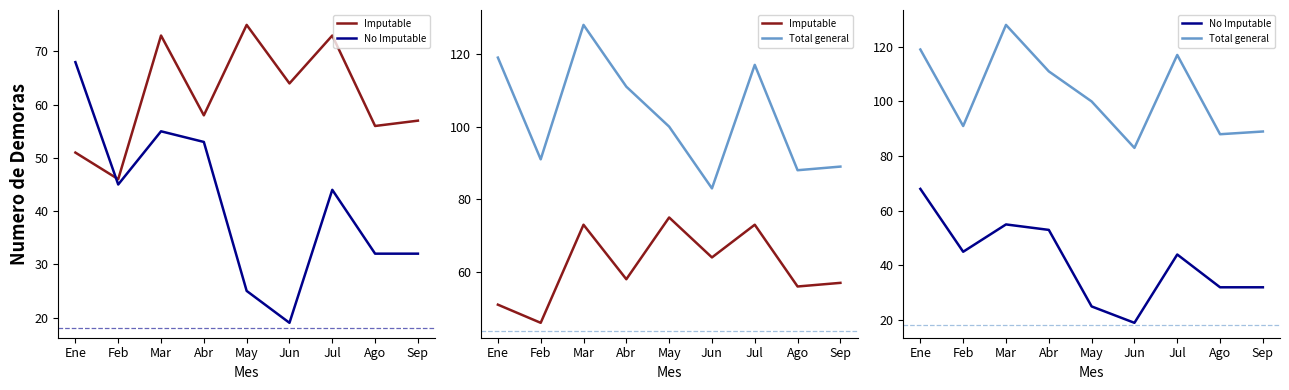

Reading left to right, list all the values displayed in this chart.

Imputable: 51	46	73	58	75	64	73	56	57
No Imputable: 68	45	55	53	25	19	44	32	32
Total general: 119	91	128	111	100	83	117	88	89